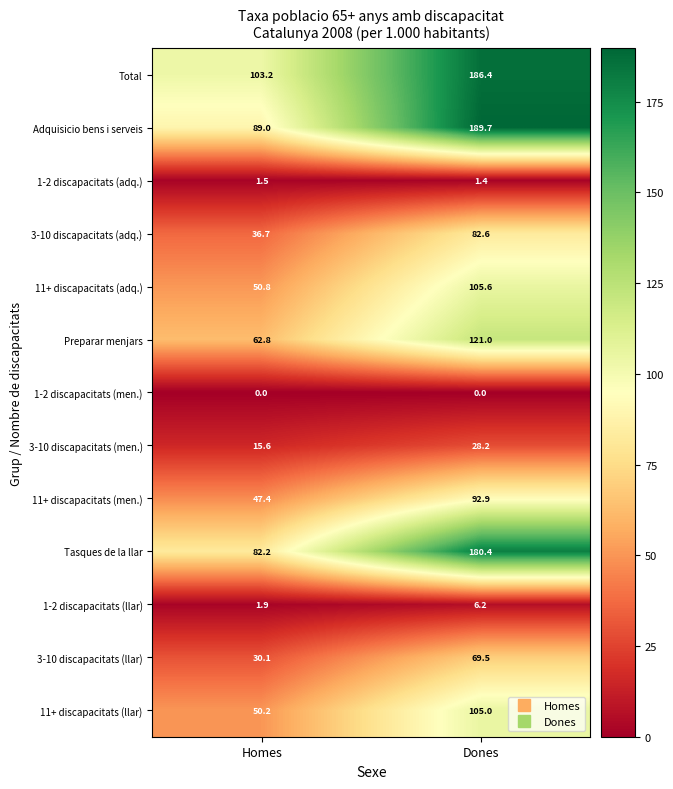

The 11+ discapacitats (men.) series shows 47.4 at Homes. True or false?

True